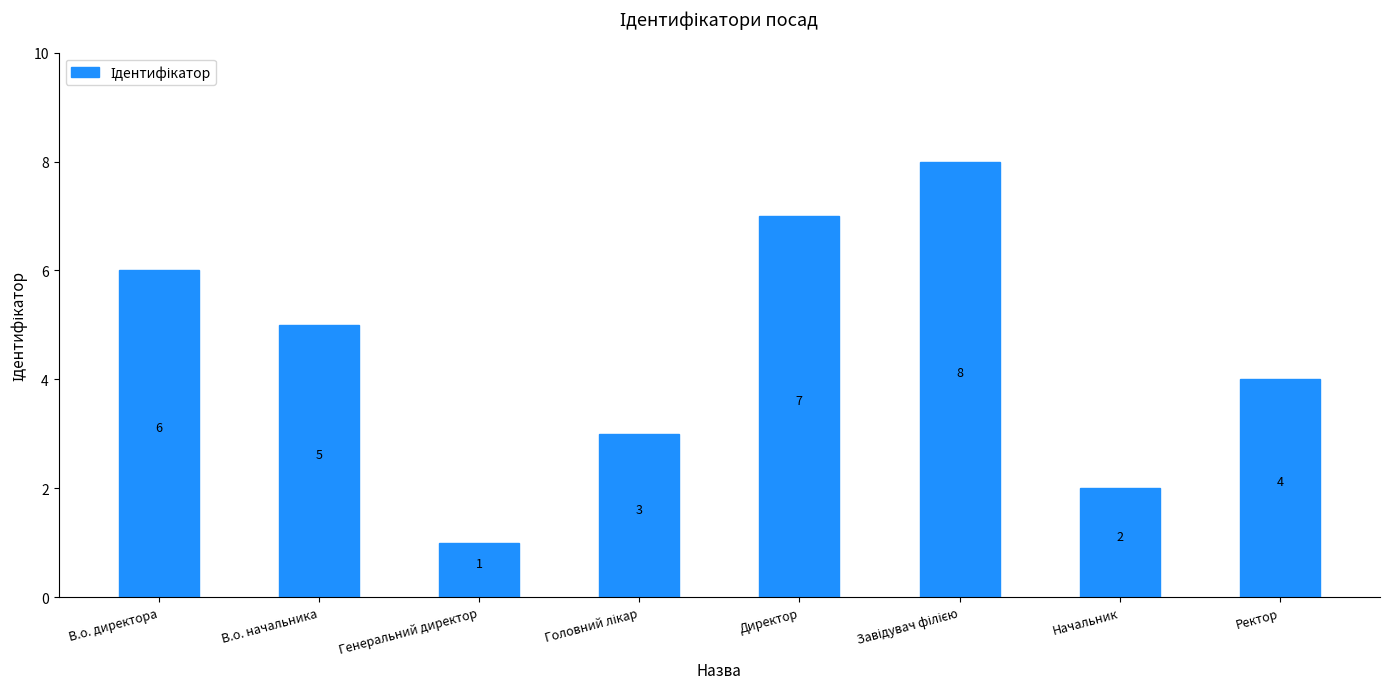

What is the maximum value shown in the chart?

8